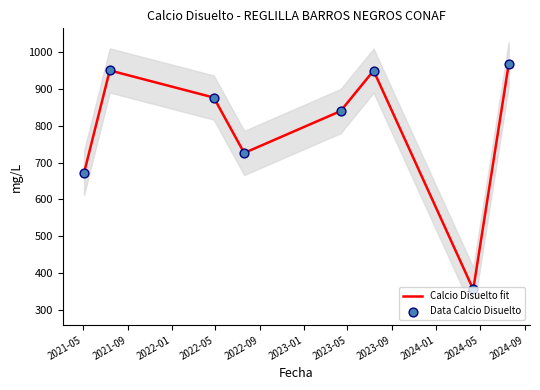

What are all the series names shown in the legend?

Calcio Disuelto fit, Data Calcio Disuelto